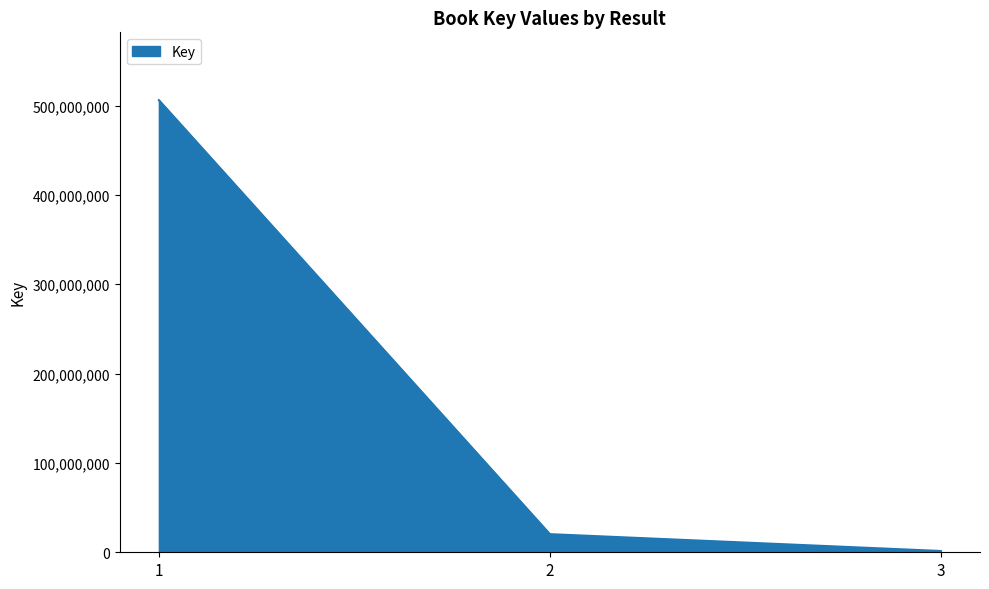

Which label corresponds to the smallest value in the chart?

3